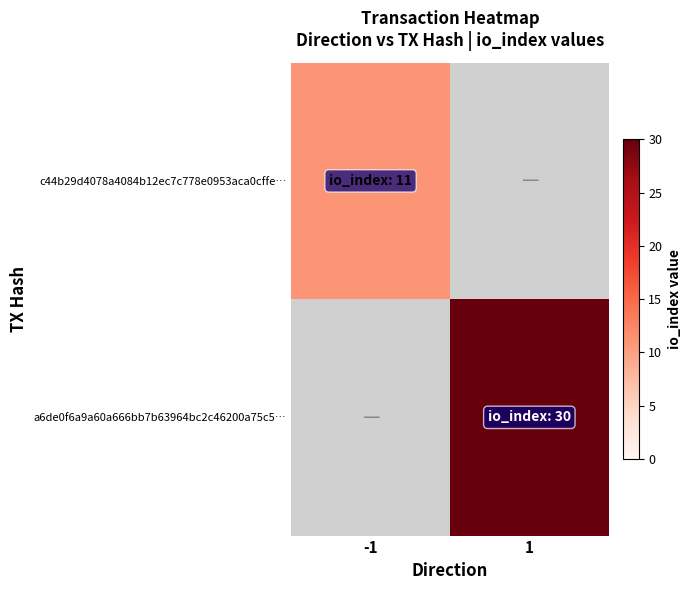

Which label corresponds to the smallest value in the chart?

-1